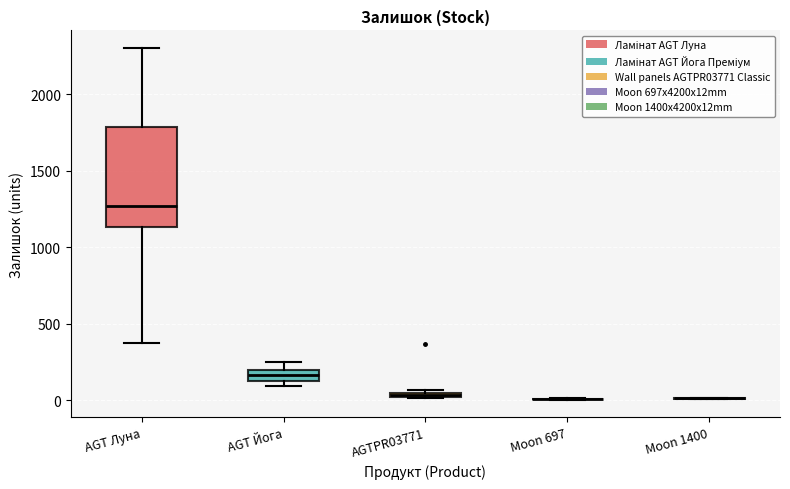

Comparing the boxes themselves (not the whiskers), which one is the tallest?

AGT Луна